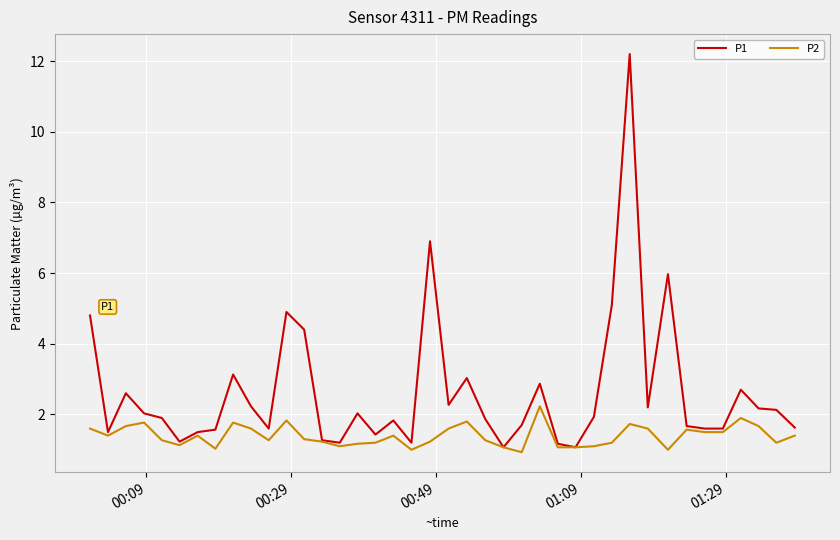

Which series has the largest total across all categories?

P1